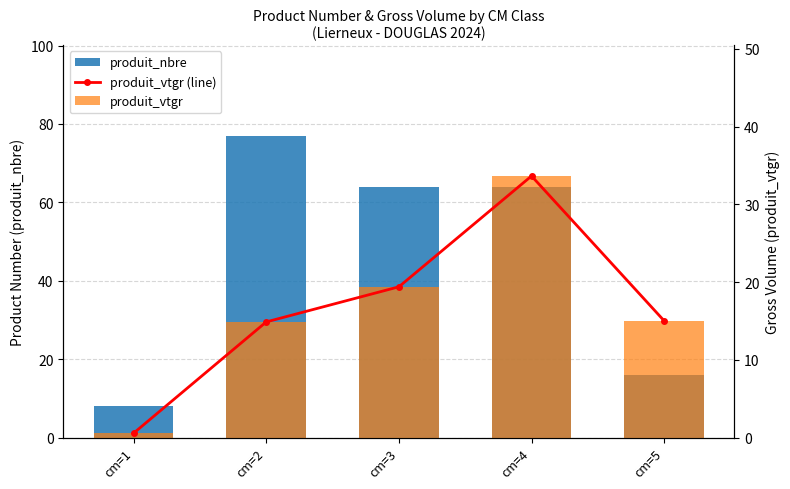

What is the sum of the produit_vtgr values at cm=3 and cm=4?

53.0